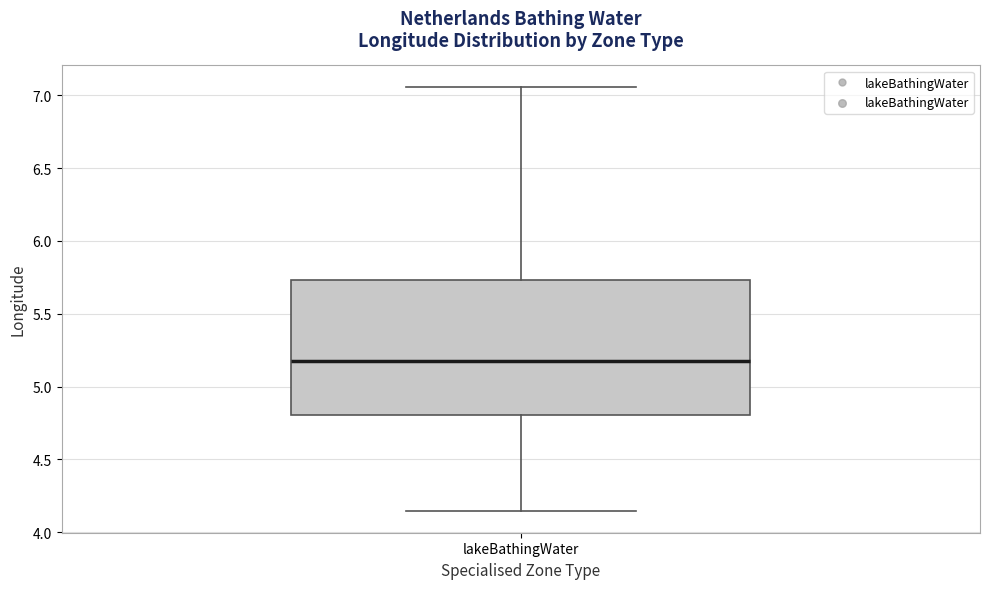

Where is the upper edge of the box for lakeBathingWater on the y-axis? The values are not printed on the chart, so give them approximately, as read against the axis.

5.75